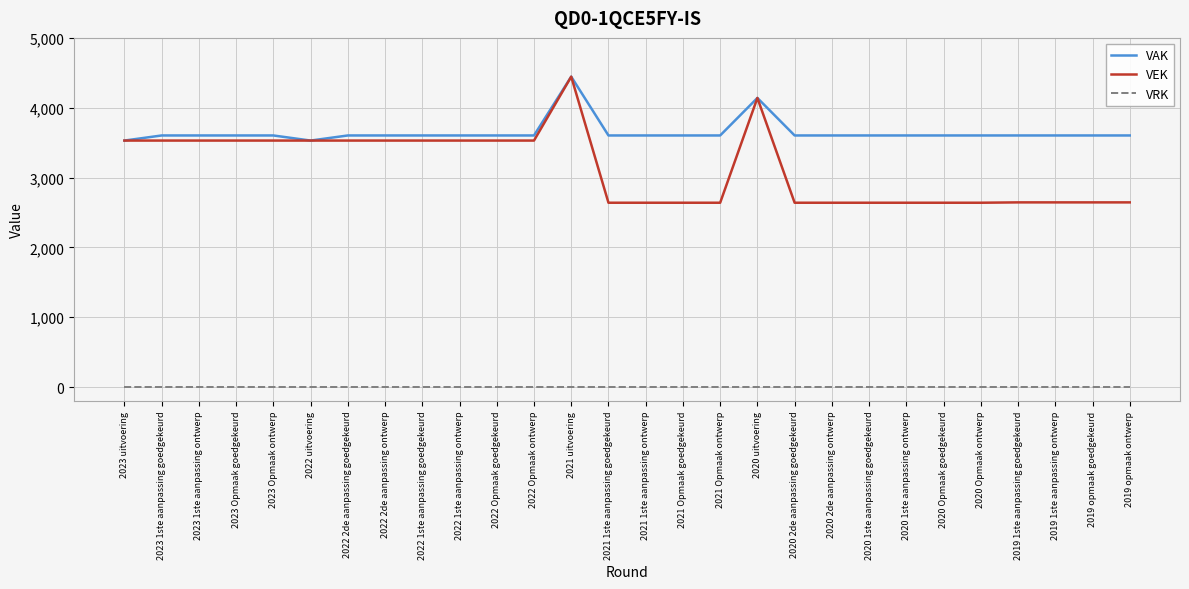

At which category is the sum across all series the highest?

2021 uitvoering